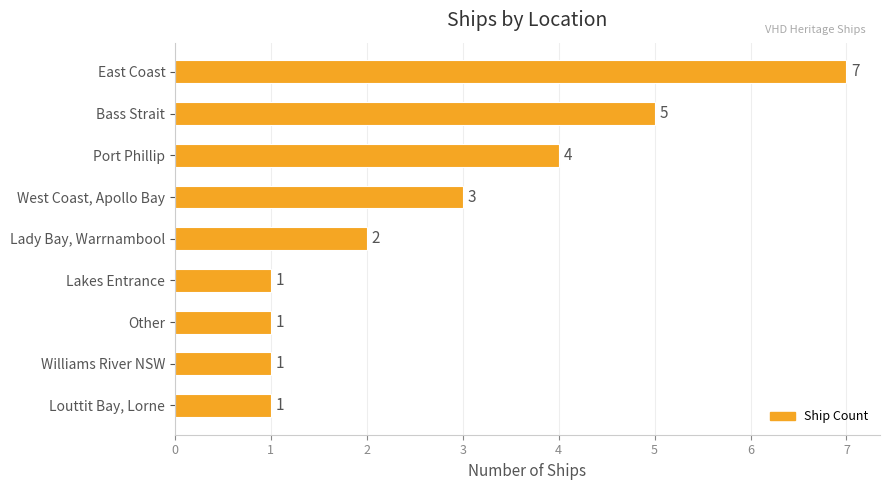

The value at Bass Strait is 5. True or false?

True